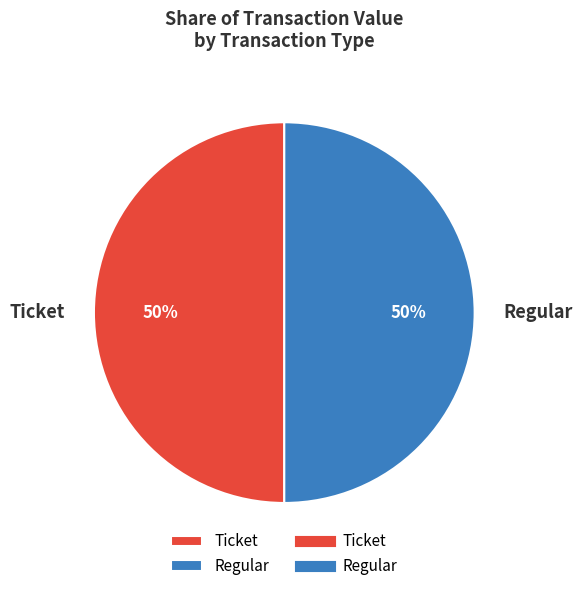

Do Ticket and Regular together represent more than half of the pie?

Yes